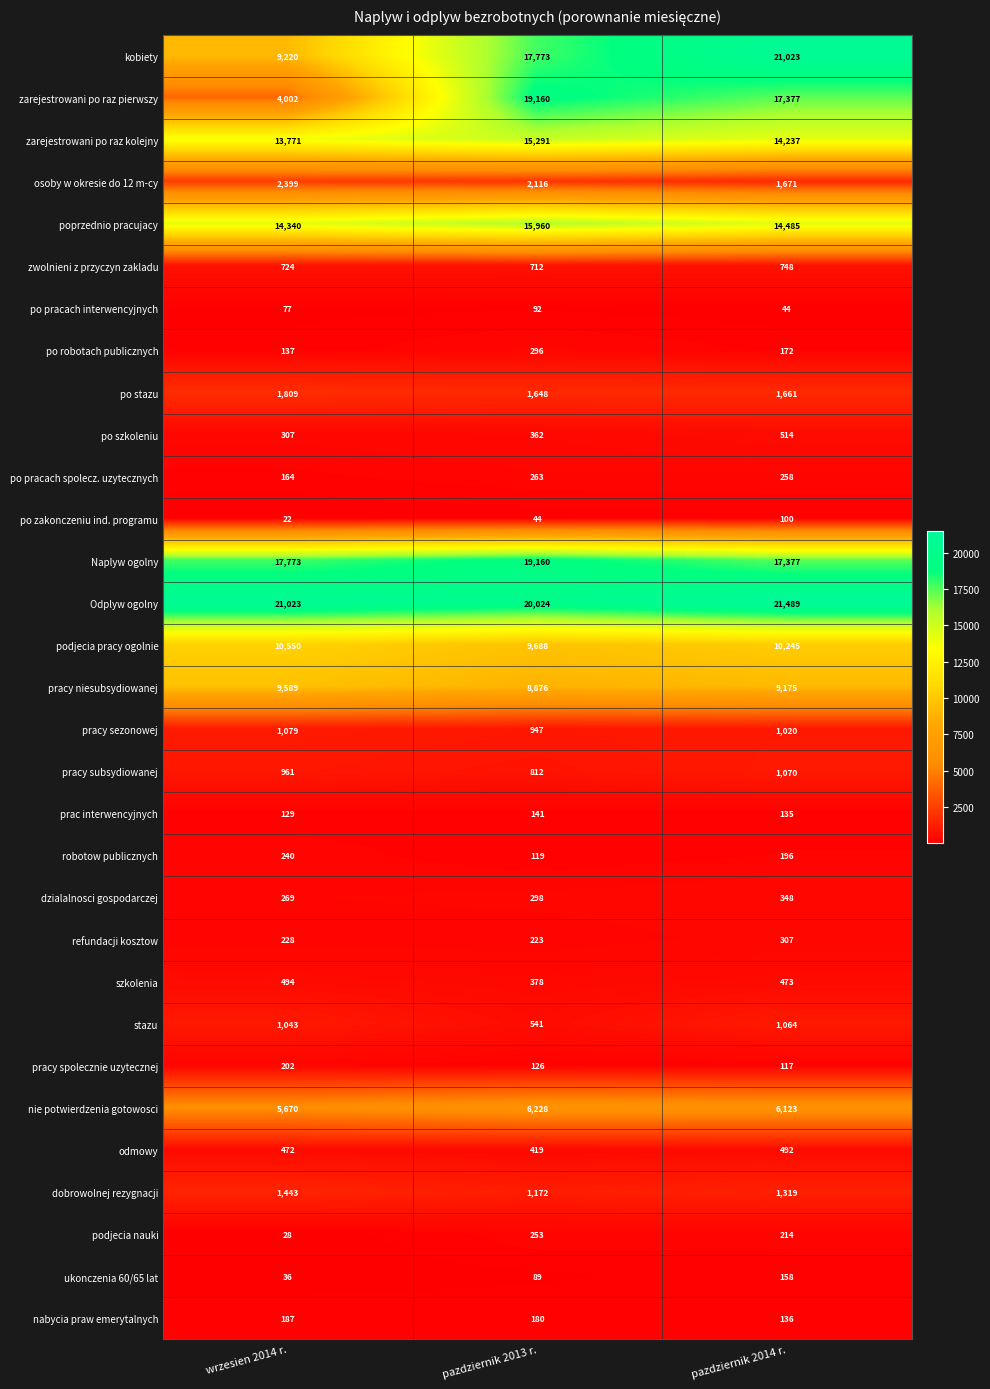

What is the spread (max minus min) of values at pazdziernik 2014 r.?

21445